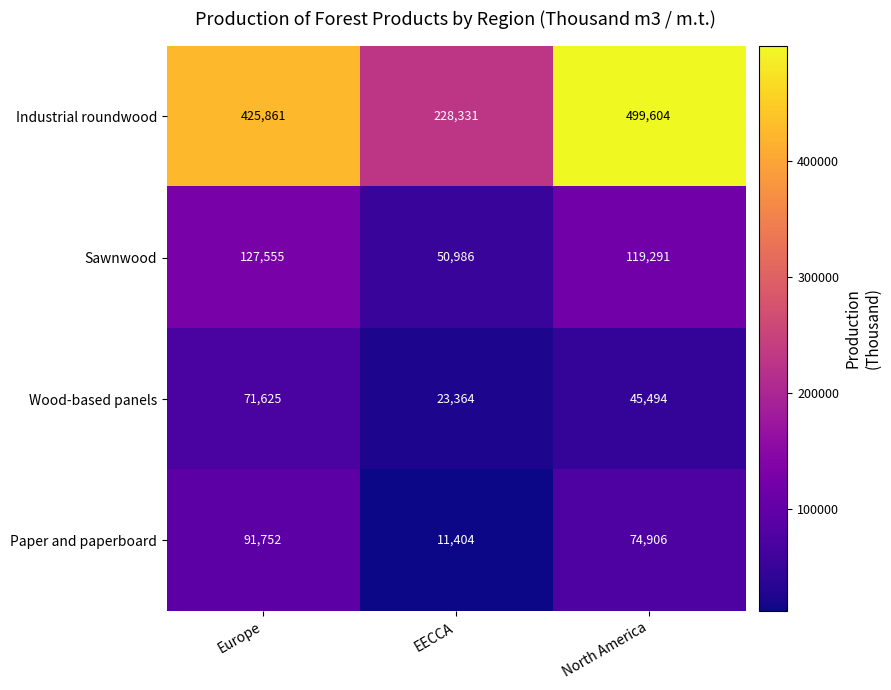

What is the total value across all series at North America?

739295